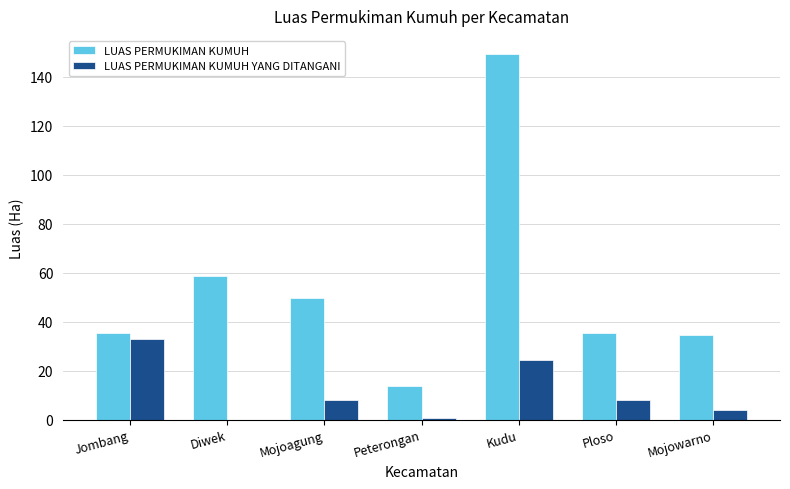

What value does the LUAS PERMUKIMAN KUMUH series have at Jombang?

35.2